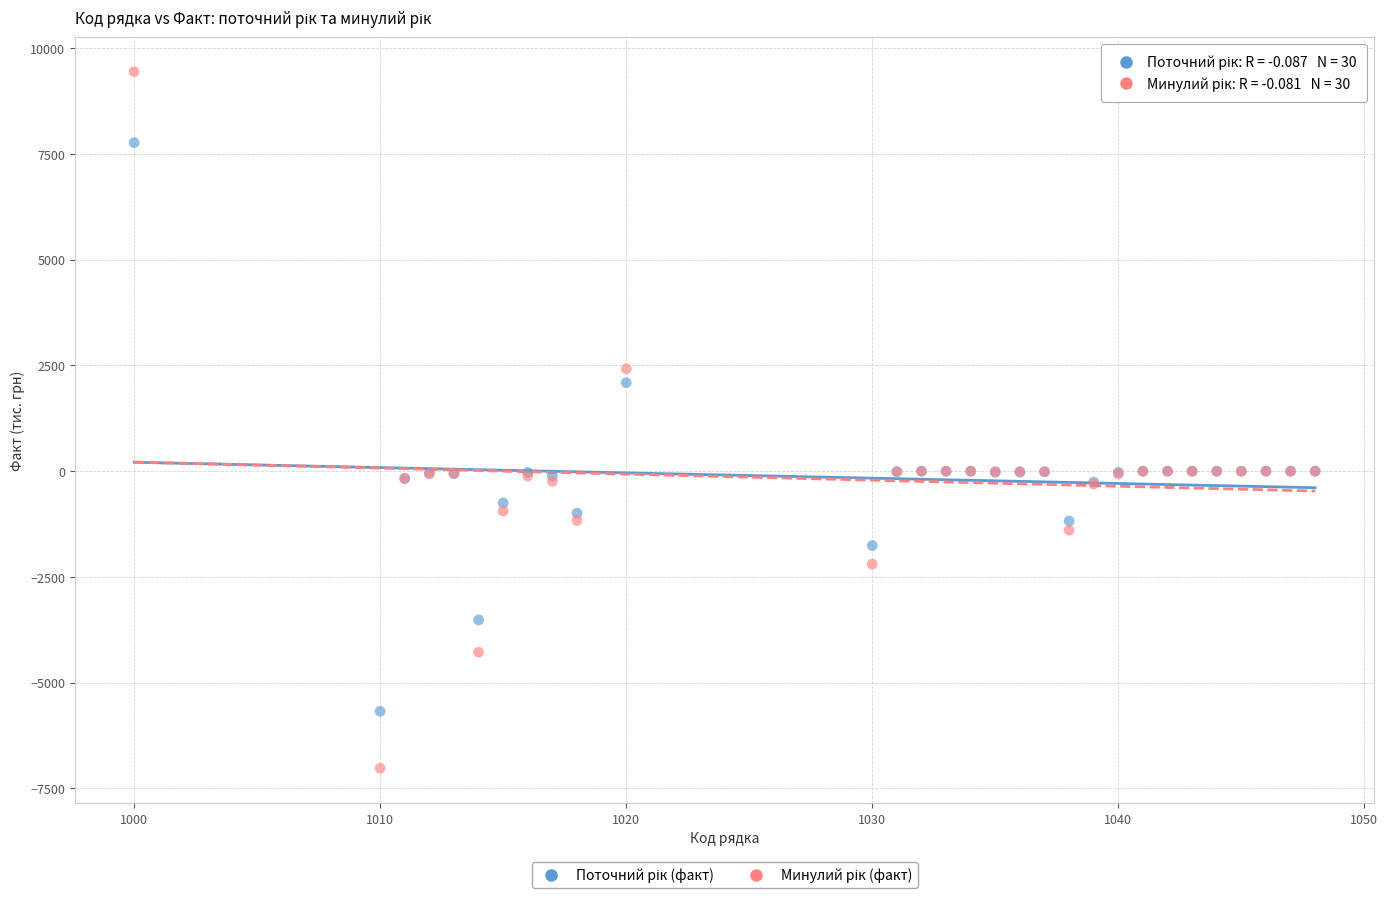

What is the X range (max minus min) for the scatter plot?

48.0